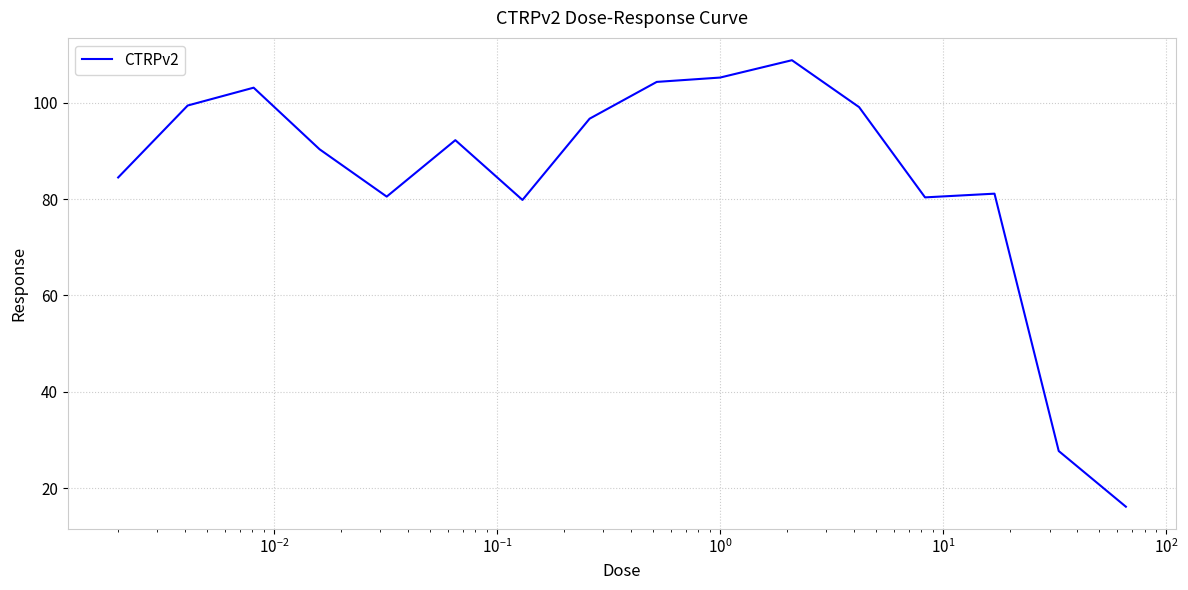

What is the maximum value shown in the chart?

108.8